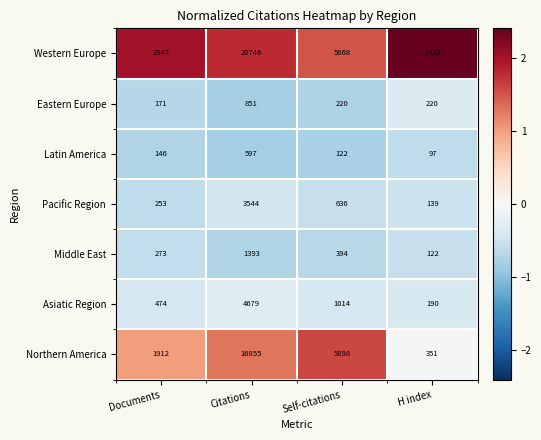

Reading left to right, what are all the values shown in this chart?

Western Europe: Documents=2947	Citations=20746	Self-citations=5668	H index=1433
Eastern Europe: Documents=171	Citations=851	Self-citations=220	H index=220
Latin America: Documents=146	Citations=597	Self-citations=122	H index=97
Pacific Region: Documents=253	Citations=3544	Self-citations=636	H index=139
Middle East: Documents=273	Citations=1393	Self-citations=394	H index=122
Asiatic Region: Documents=474	Citations=4679	Self-citations=1014	H index=190
Northern America: Documents=1912	Citations=16855	Self-citations=5898	H index=351